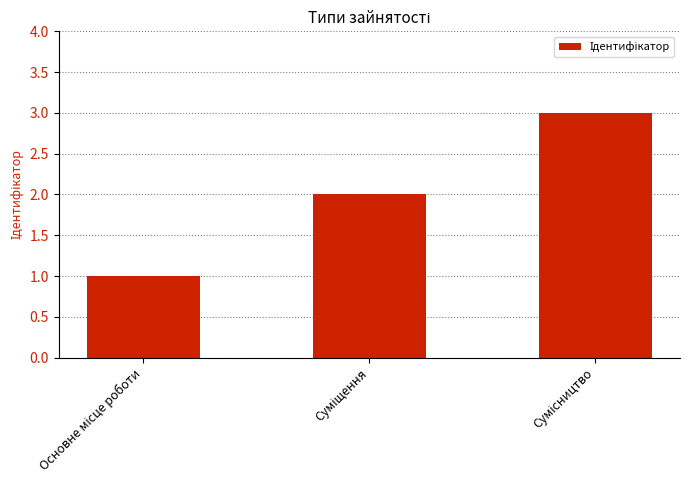

What is the greatest value displayed?

3